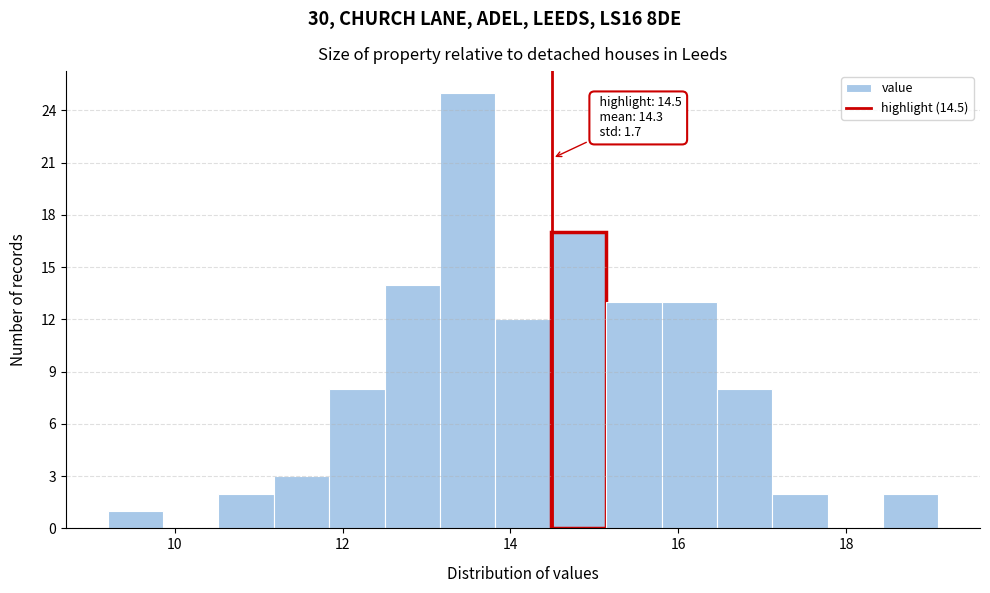

Around what value on the x-axis is the tallest bar? Give the approximate position of its centre, as read against the axis.

13.4